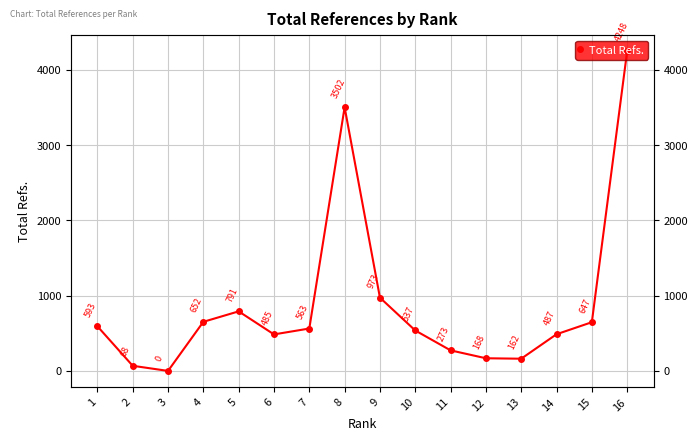

What is the approximate value at 9, to the nearest 100?

1000